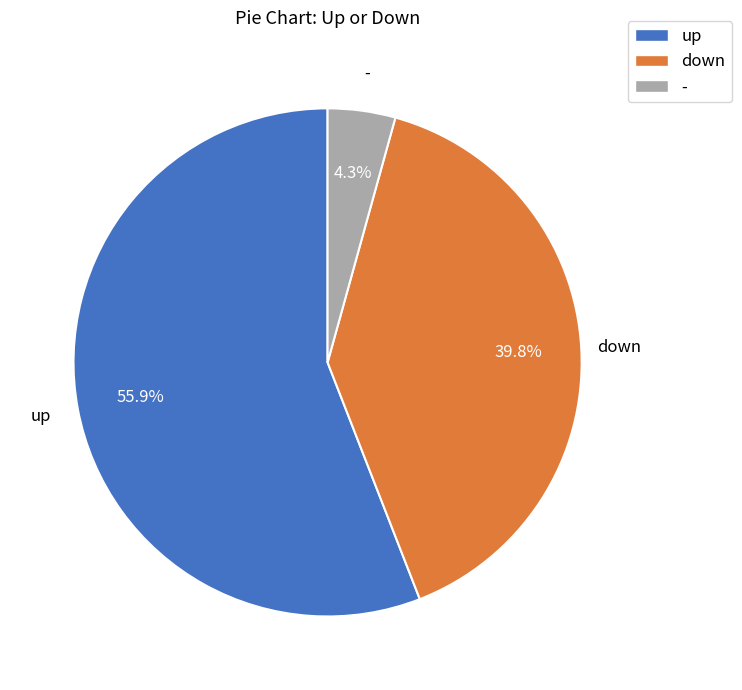

True or false: - accounts for 4% of the total.

True